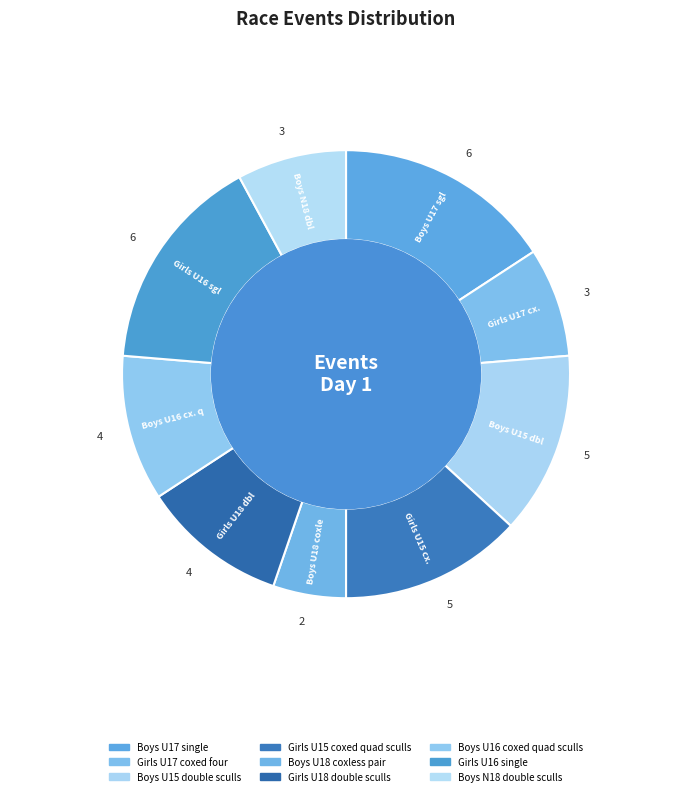

How many slices are in this pie chart?

9